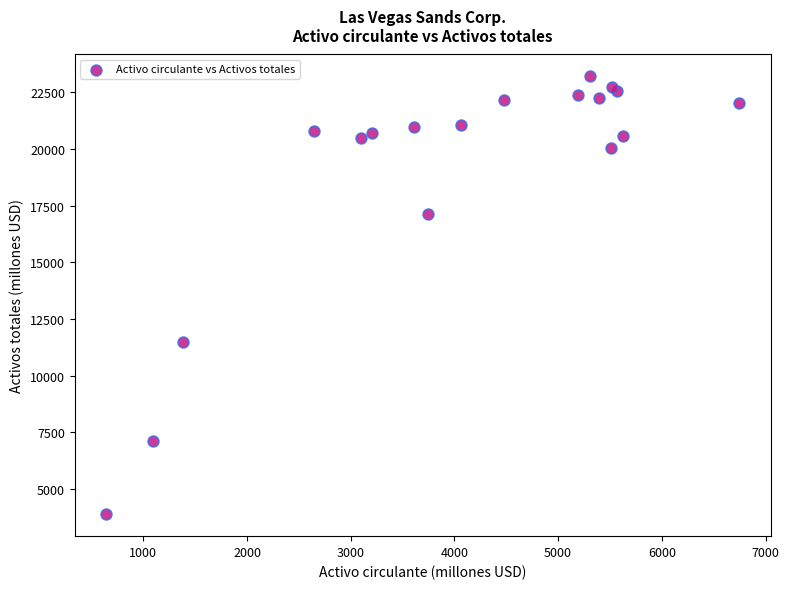

What Y value in the scatter plot is closest to 13539?

11467